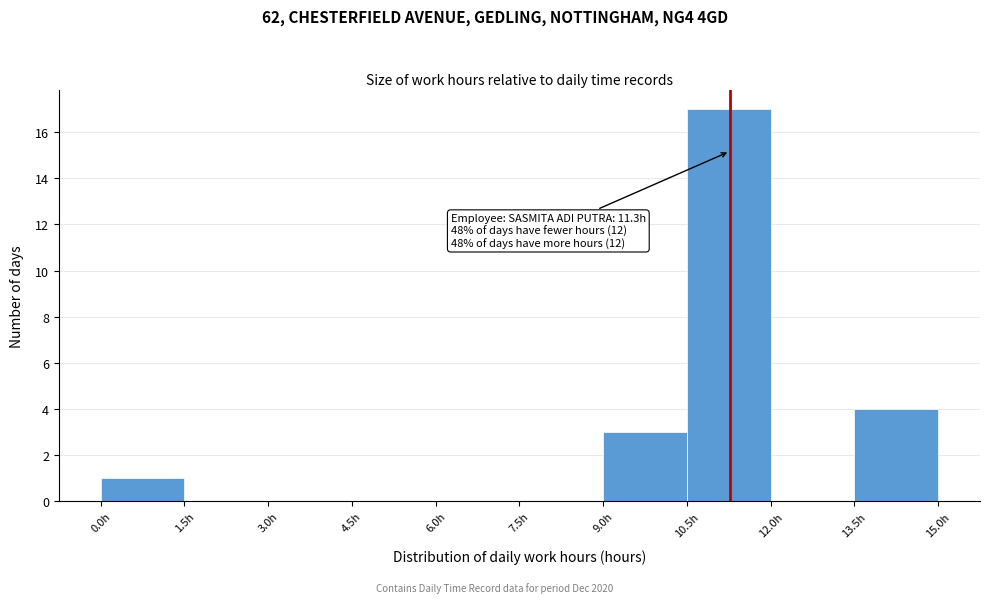

Which range on the x-axis has the tallest bar?

10.5 to 12.0